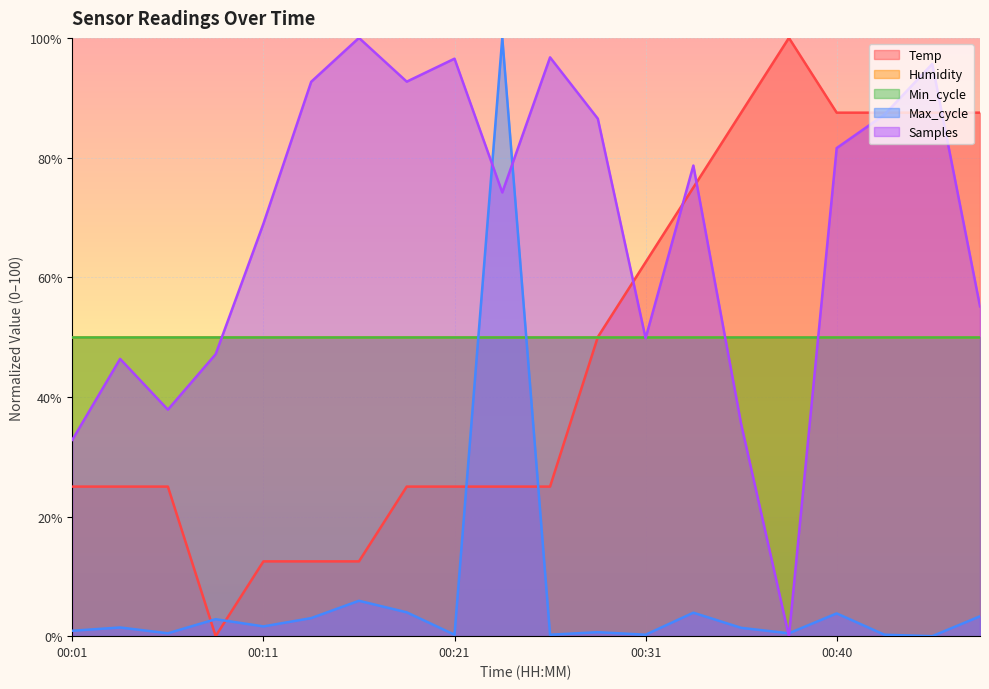

Rank the categories by Max_cycle value from lowest to highest.

00:45, 00:21, 00:26, 00:31, 00:43, 00:06, 00:38, 00:28, 00:01, 00:36, 00:03, 00:11, 00:08, 00:13, 00:48, 00:40, 00:33, 00:18, 00:16, 00:23